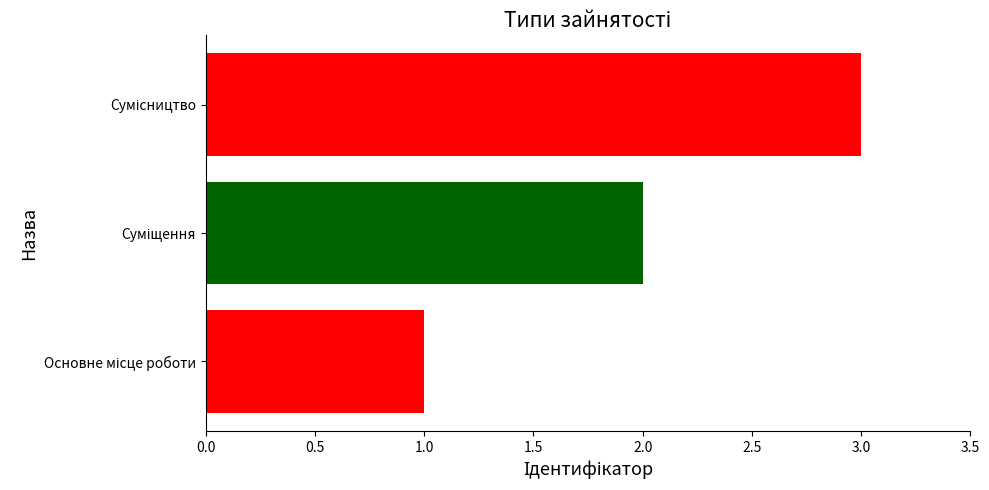

What is the smallest value displayed?

1